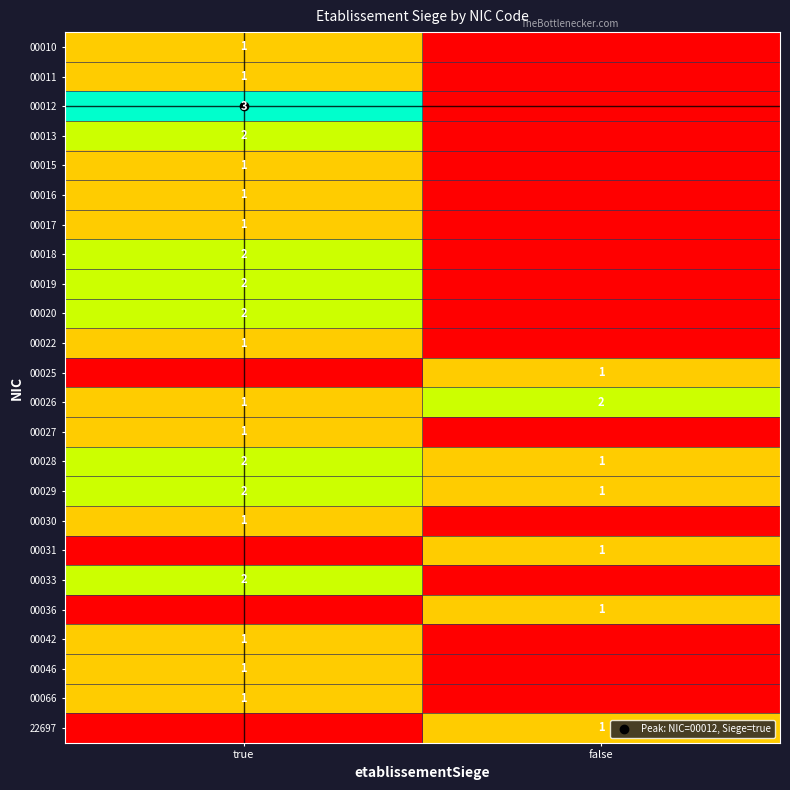

True or false: 00017 has a value of 1 at false.

False